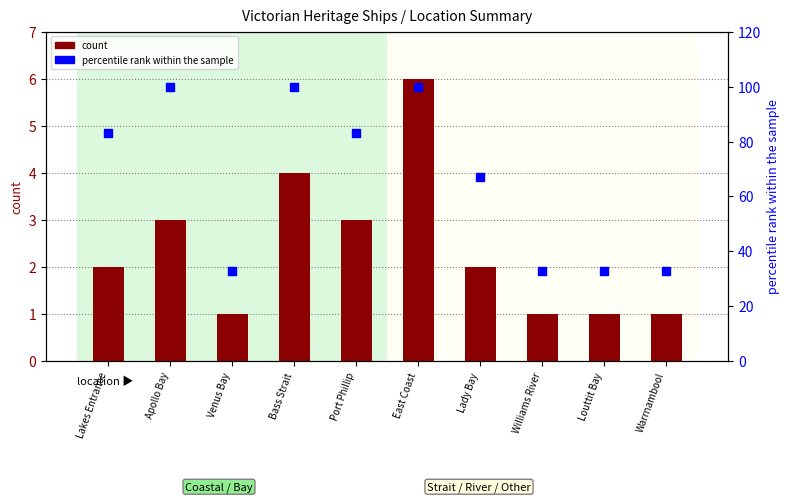

What are all the series names shown in the legend?

count, percentile rank within the sample